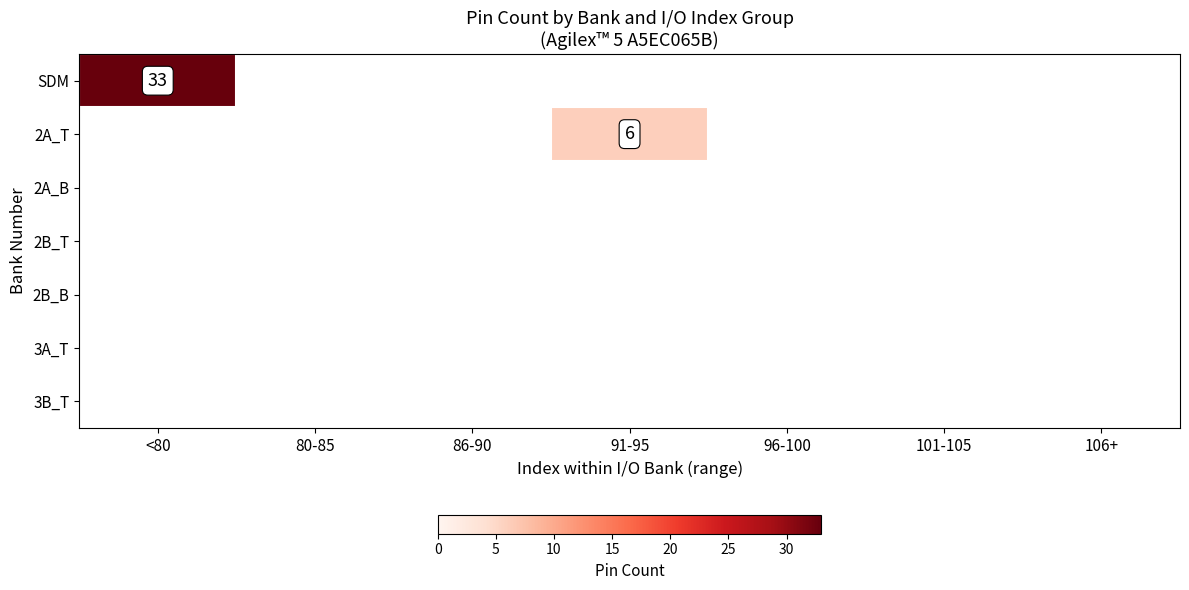

Rank the series at 101-105 from highest to lowest value.

SDM, 2A_T, 2A_B, 2B_T, 2B_B, 3A_T, 3B_T